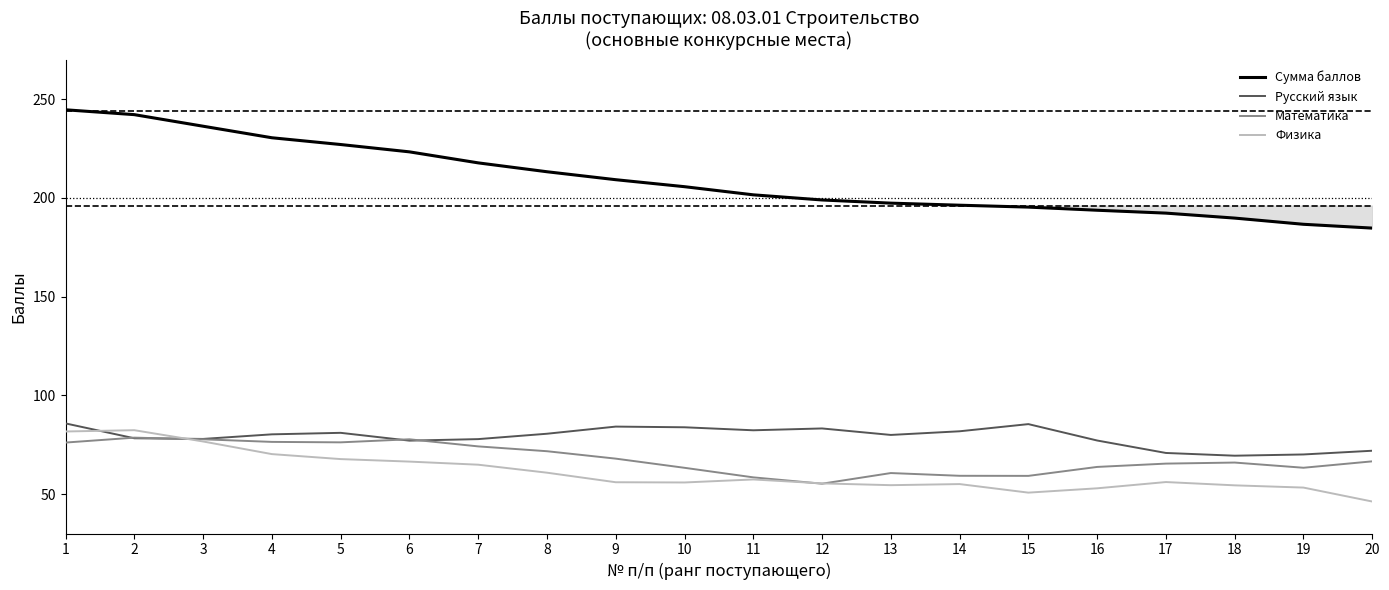

After their last crossing, which series has the higher values: Математика or Физика?

Математика